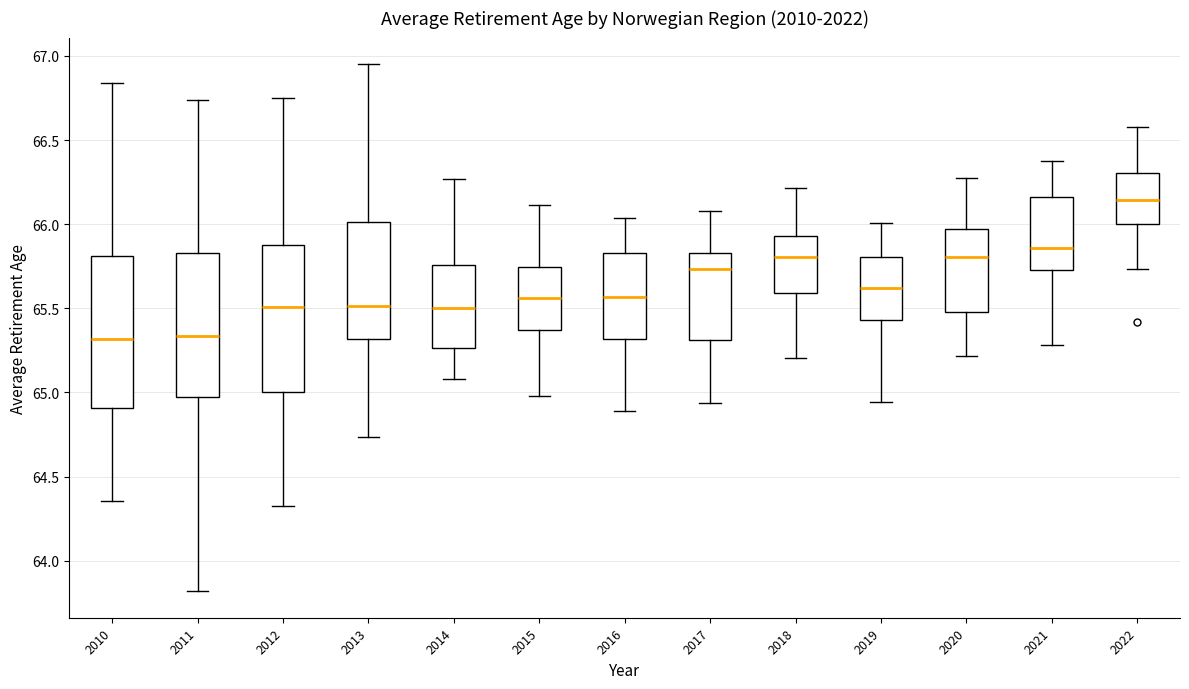

Reading left to right, read every box against the y-axis: the position of its median line, the range the box covers, and the ends of its whiskers. The values are not printed on the chart, so give them approximately, as read against the axis.

2010: median 65.30, box 64.90 to 65.80, whiskers 64.35 to 66.85
2011: median 65.35, box 64.95 to 65.85, whiskers 63.80 to 66.75
2012: median 65.50, box 65.00 to 65.90, whiskers 64.35 to 66.75
2013: median 65.50, box 65.30 to 66.00, whiskers 64.75 to 66.95
2014: median 65.50, box 65.25 to 65.75, whiskers 65.10 to 66.25
2015: median 65.55, box 65.35 to 65.75, whiskers 65.00 to 66.10
2016: median 65.55, box 65.30 to 65.85, whiskers 64.90 to 66.05
2017: median 65.75, box 65.30 to 65.85, whiskers 64.95 to 66.10
2018: median 65.80, box 65.60 to 65.95, whiskers 65.20 to 66.20
2019: median 65.60, box 65.45 to 65.80, whiskers 64.95 to 66.00
2020: median 65.80, box 65.50 to 65.95, whiskers 65.20 to 66.30
2021: median 65.85, box 65.75 to 66.15, whiskers 65.30 to 66.40
2022: median 66.15, box 66.00 to 66.30, whiskers 65.75 to 66.60